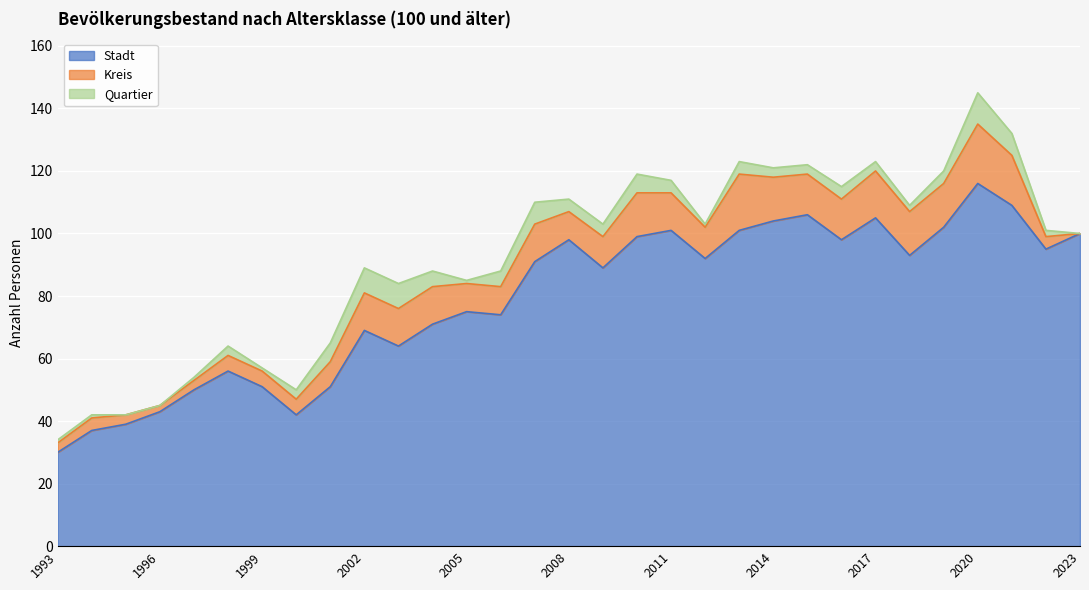

What is the difference between the maximum and minimum values in the Kreis series?

19